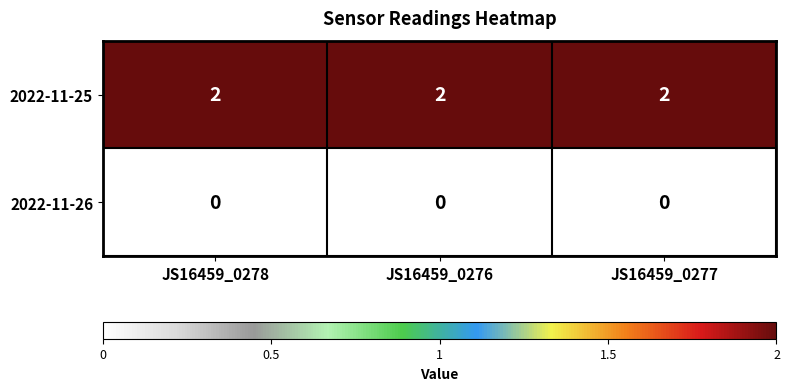

Rank the series by their average value, from lowest to highest.

2022-11-26, 2022-11-25